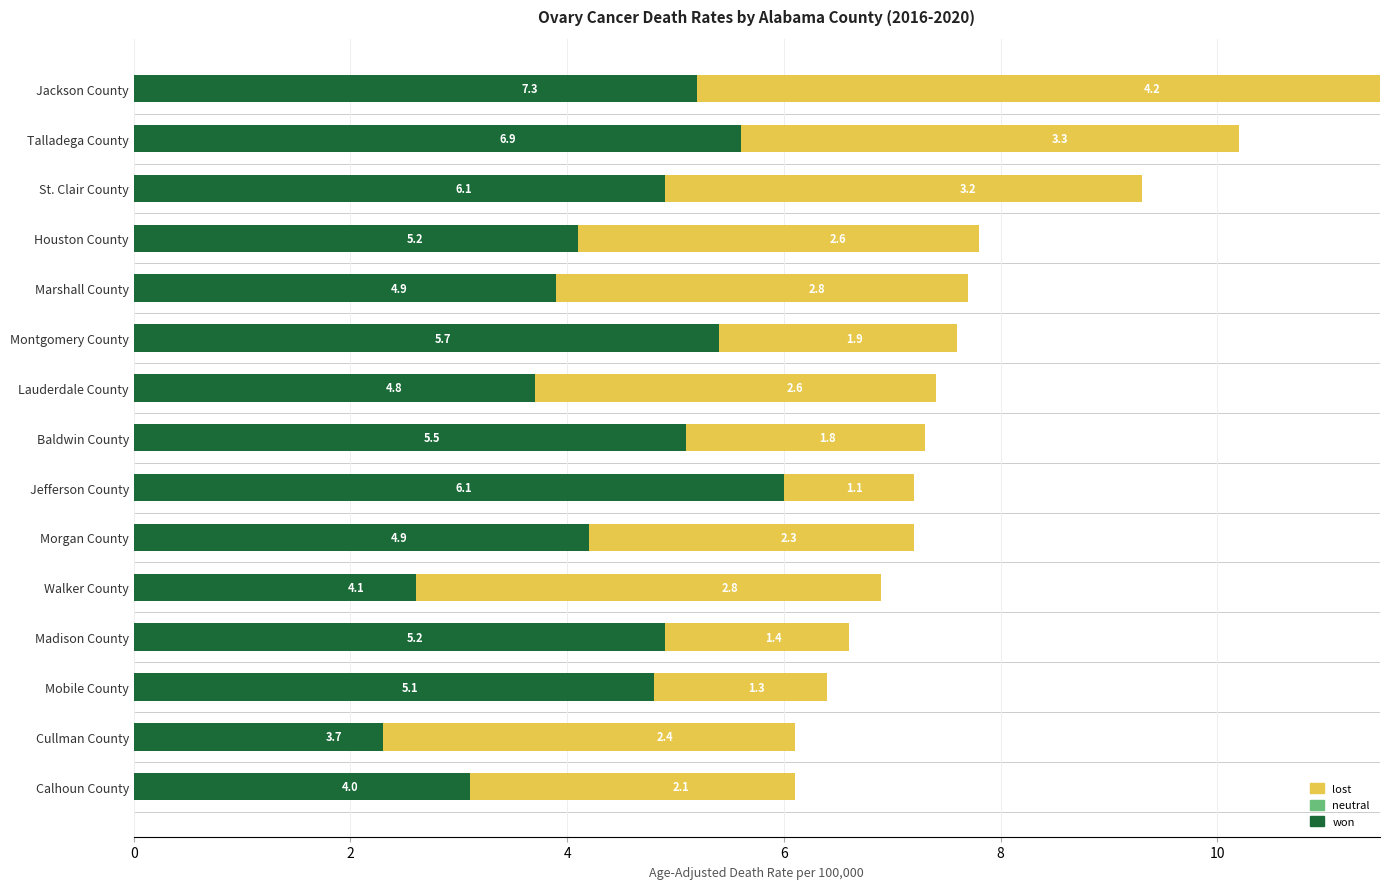

What is the approximate value of neutral at St. Clair County?

3.2